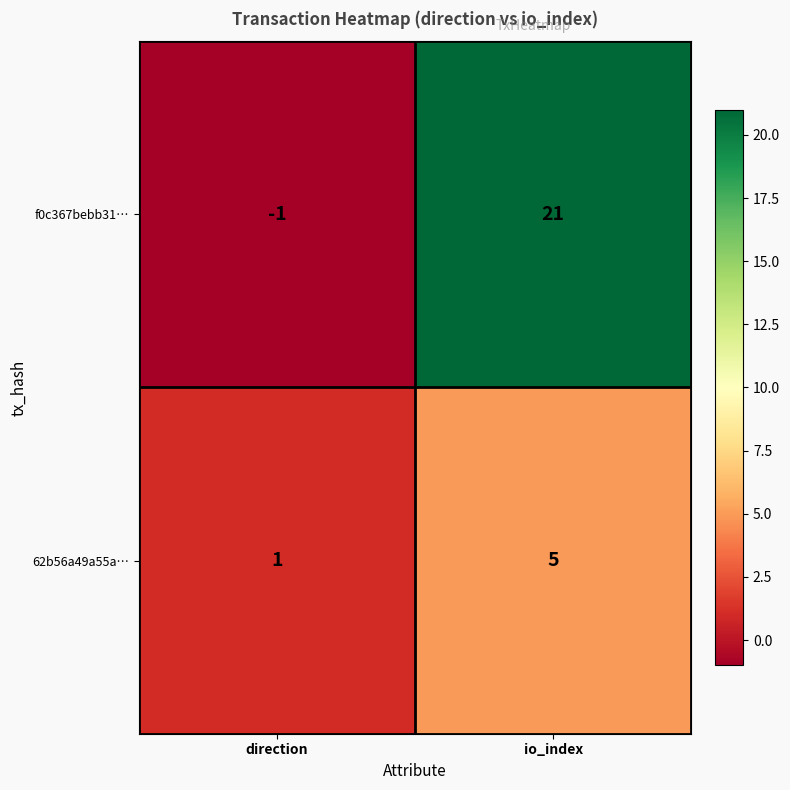

What is the spread (max minus min) of values at io_index?

16